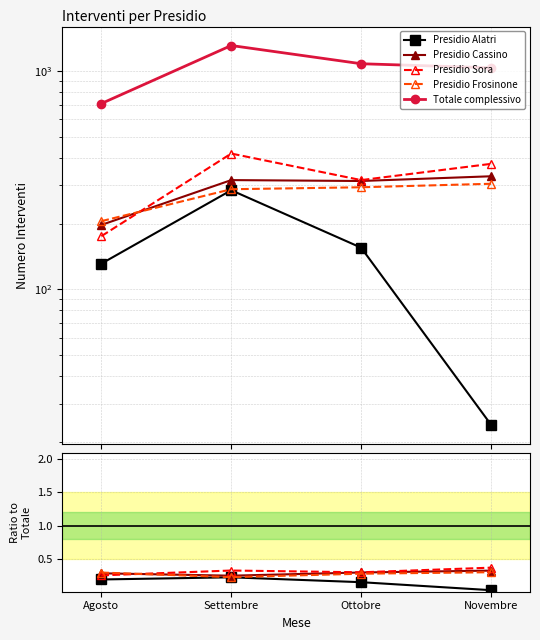

True or false: Presidio Sora has a value of 0.3 at Ottobre.

True